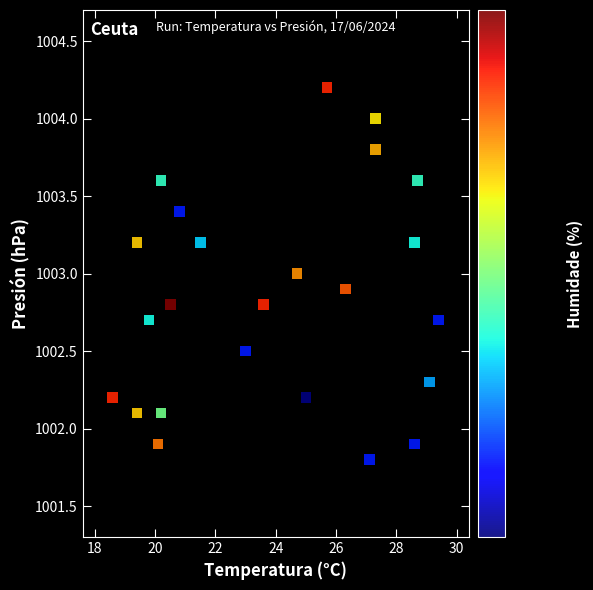

What is the range of X values (max minus min)?

10.8